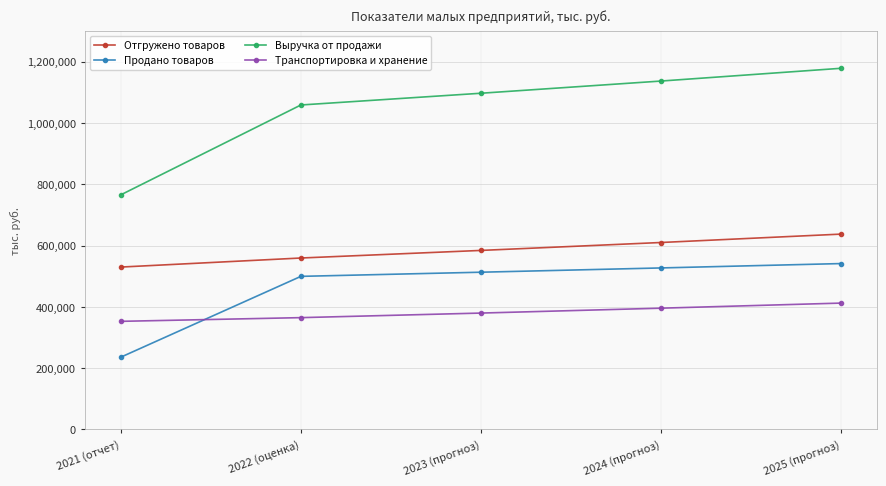

What position from the left is 2023 (прогноз)?

3